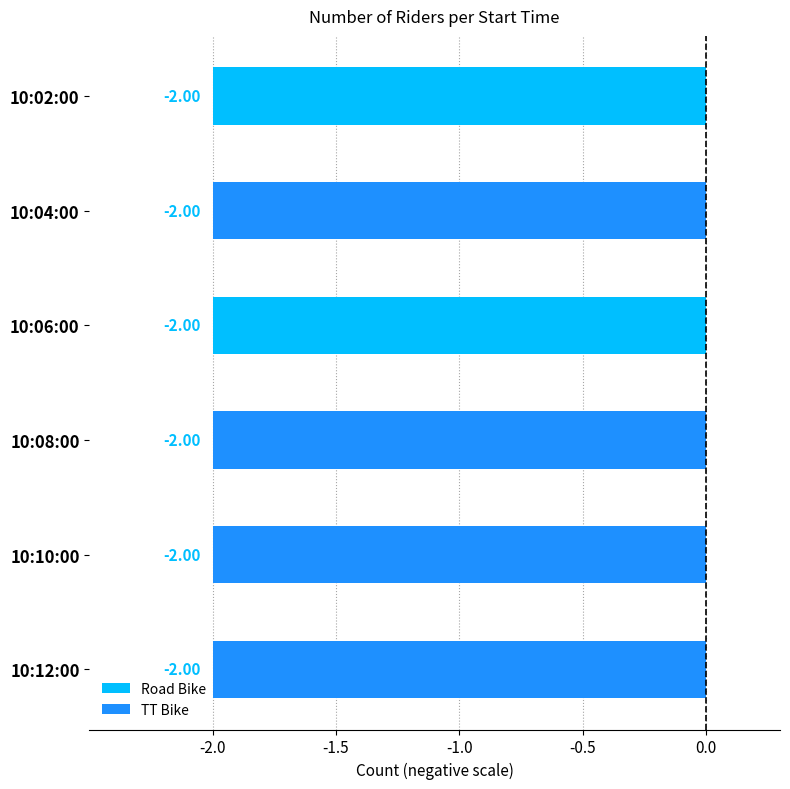

Reading left to right, list all the values displayed in this chart.

Road Bike: -2	0	-2	0	0	0
TT Bike: 0	-2	0	-2	-2	-2